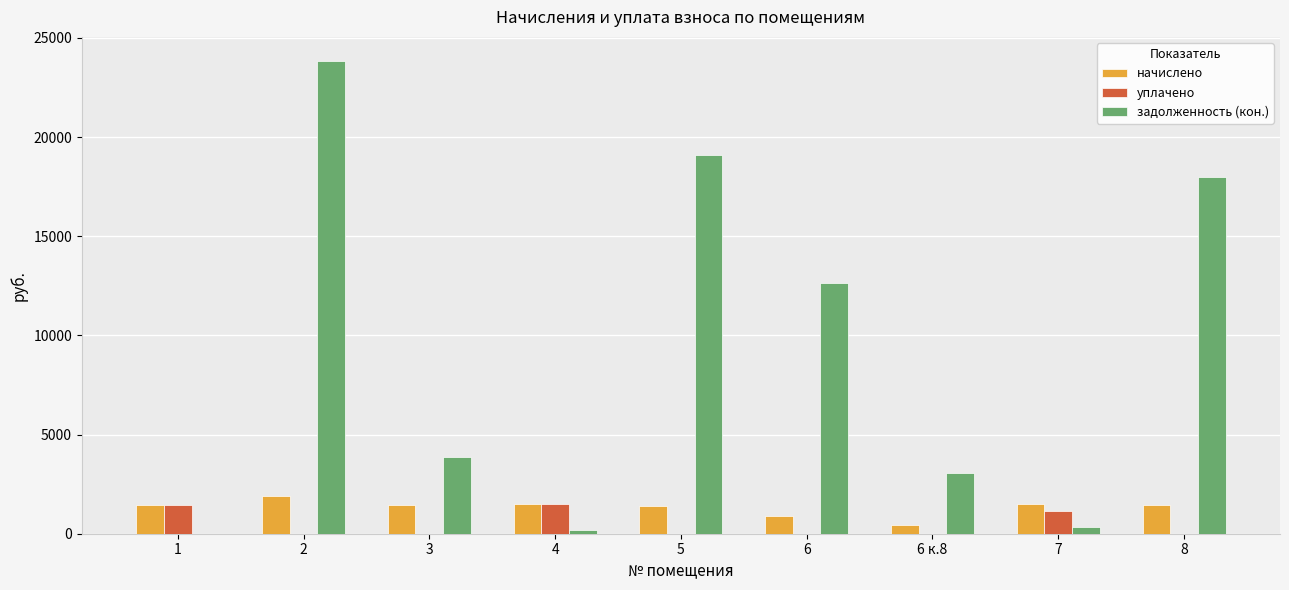

The value of уплачено at 8 is 949.0. True or false?

False